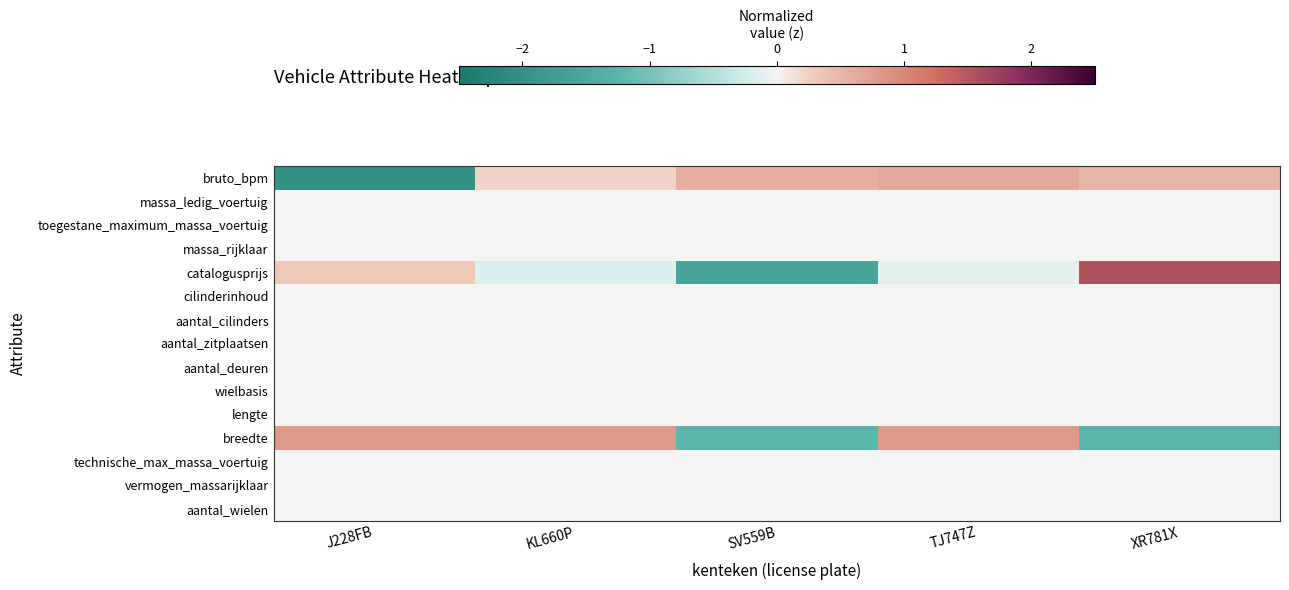

At which category does the chart reach its minimum across all series?

J228FB